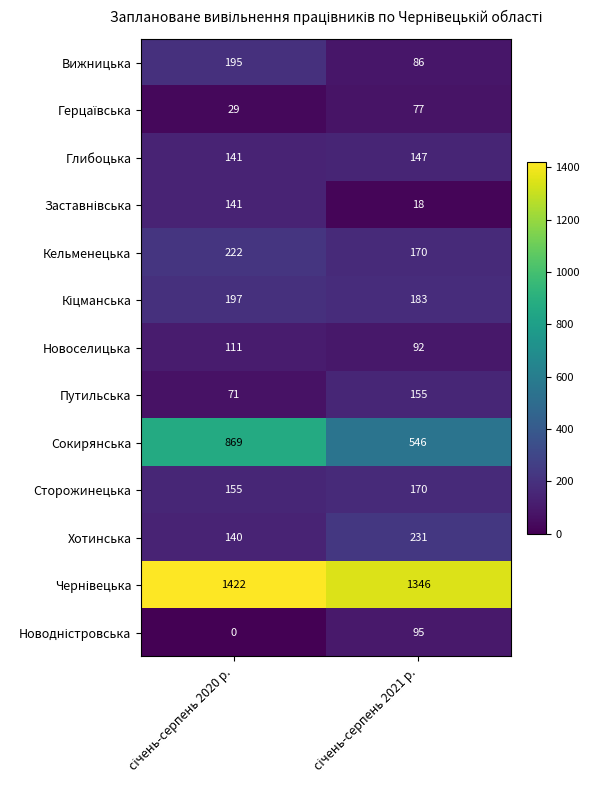

What is the highest value of the Вижницька series?

195